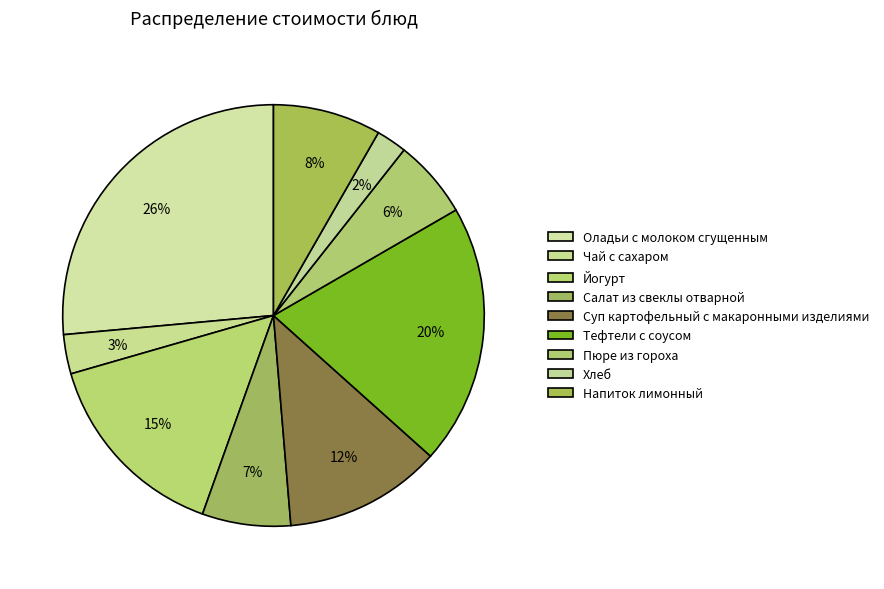

Does Оладьи с молоком сгущенным represent more than half of the total?

No